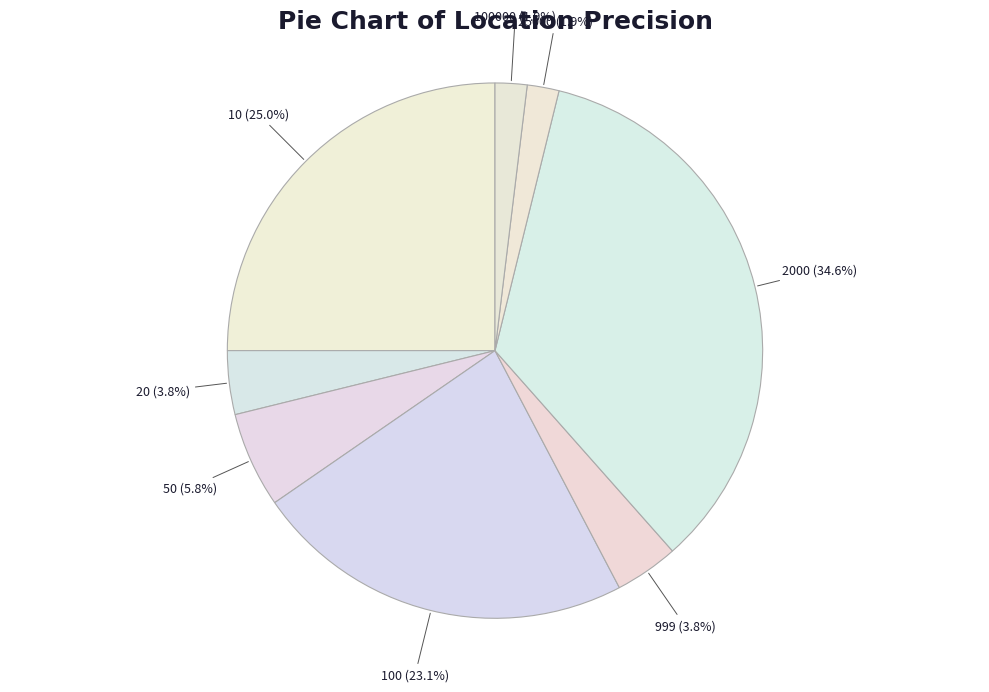

Is there a majority slice in this chart?

No